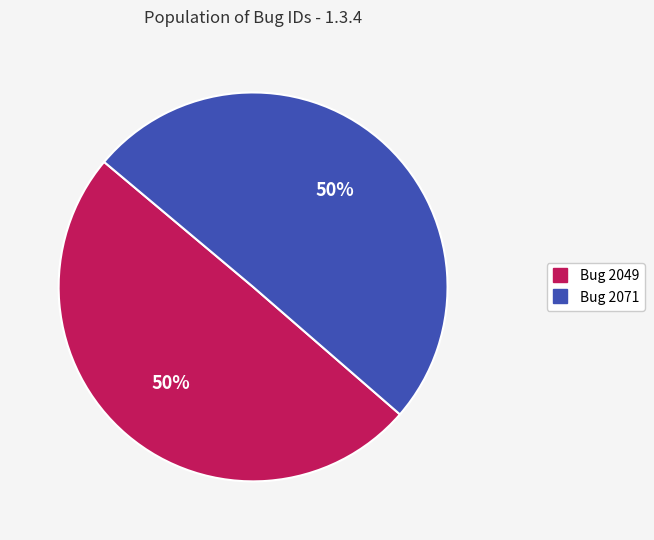

To the nearest percent, what is the average slice percentage?

50%